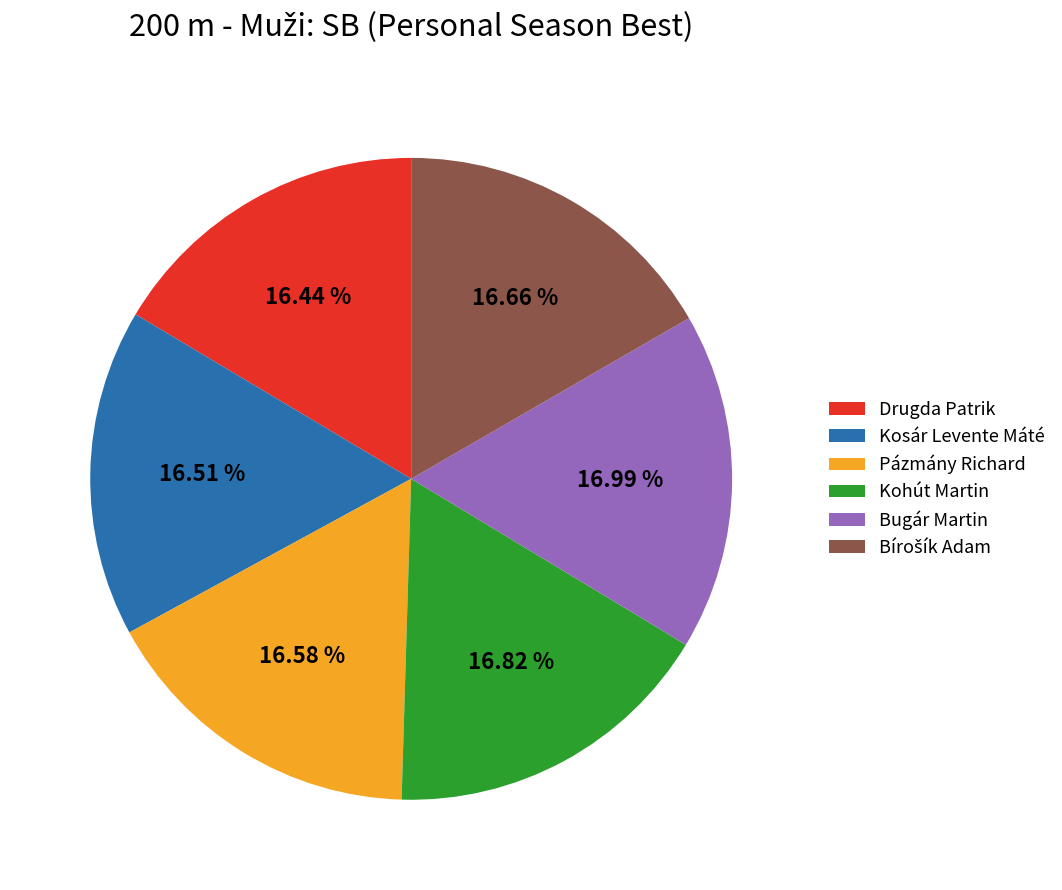

What is the ratio of the value at Kohút Martin to the value at Kosár Levente Máté?

1.0